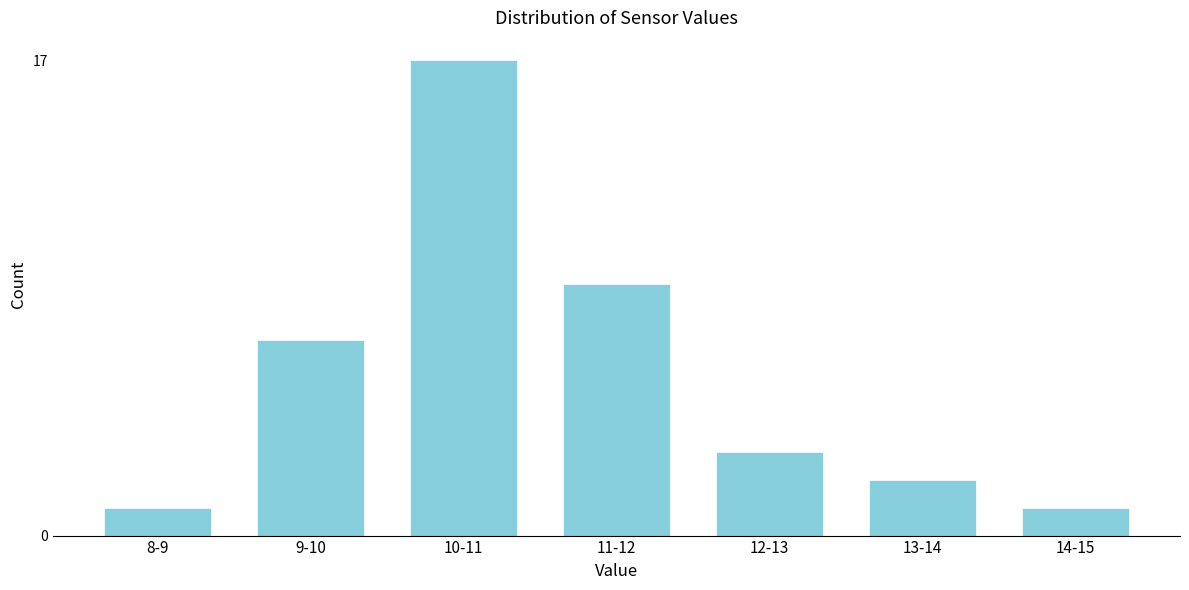

Reading left to right, what are all the values shown in this chart?

1	7	17	9	3	2	1